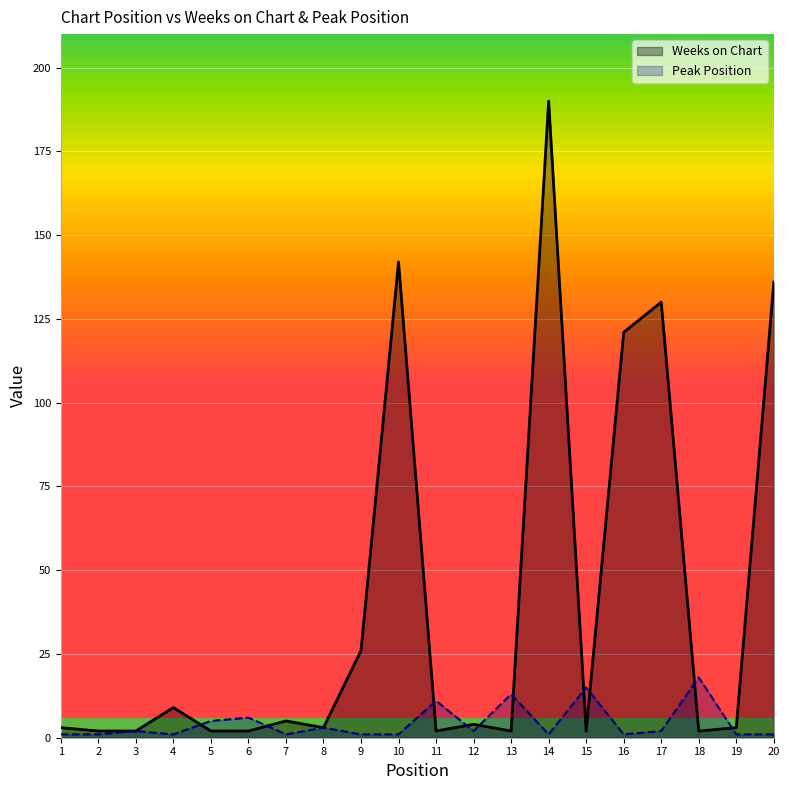

What is the maximum value for Weeks on Chart?

190